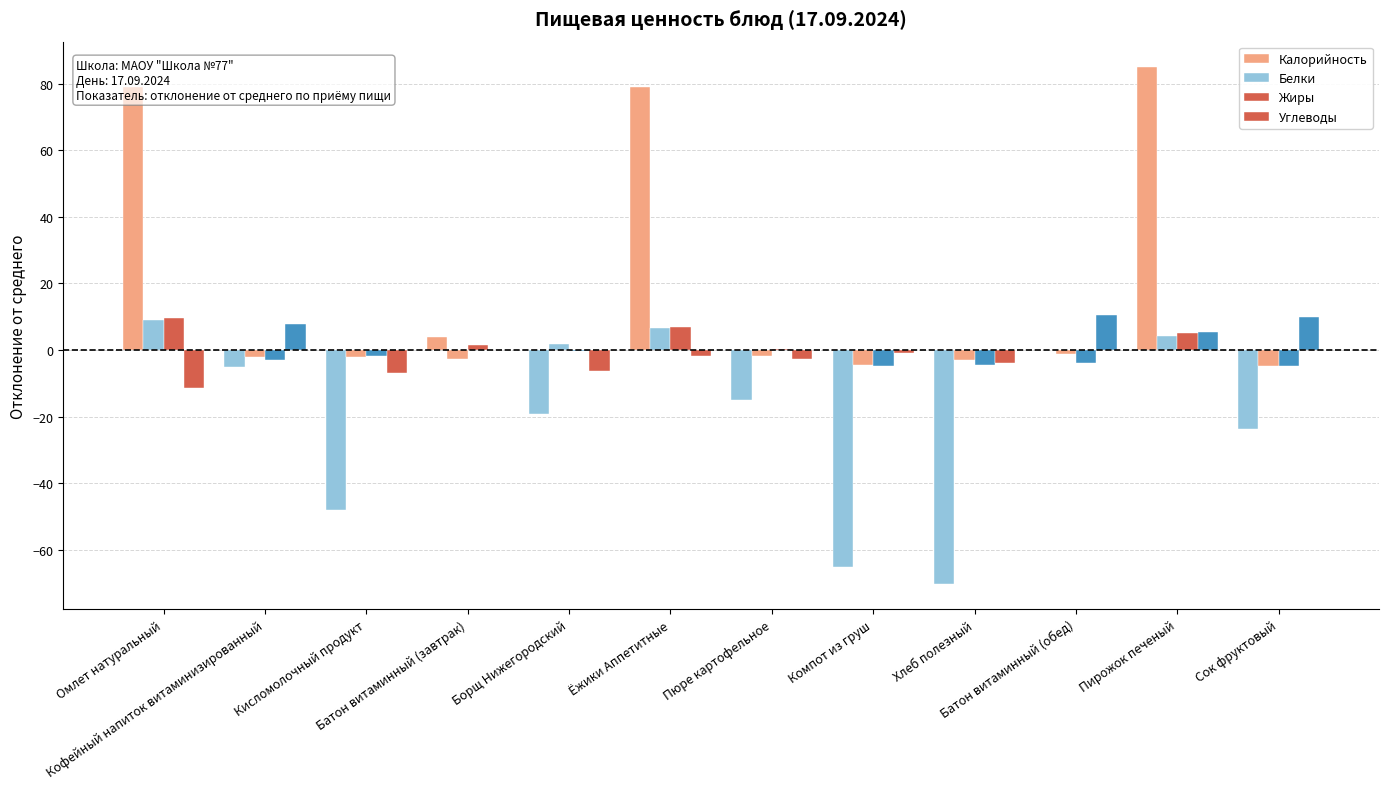

Reading left to right, transcribe all the data shown in this chart.

Калорийность: Омлет натуральный=78.9	Кофейный напиток витаминизированный=-5.1	Кисломолочный продукт=-48.1	Батон витаминный (завтрак)=3.9	Борщ Нижегородский=-19.1	Ёжики Аппетитные=78.9	Пюре картофельное=-15.1	Компот из груш=-65.1	Хлеб полезный=-70.1	Батон витаминный (обед)=0.1	Пирожок печеный=84.9	Сок фруктовый=-23.6
Белки: Омлет натуральный=9.2	Кофейный напиток витаминизированный=-2.0	Кисломолочный продукт=-1.9	Батон витаминный (завтрак)=-2.8	Борщ Нижегородский=1.9	Ёжики Аппетитные=6.6	Пюре картофельное=-1.6	Компот из груш=-4.5	Хлеб полезный=-2.9	Батон витаминный (обед)=-1.2	Пирожок печеный=4.4	Сок фруктовый=-4.7
Жиры: Омлет натуральный=9.8	Кофейный напиток витаминизированный=-3.0	Кисломолочный продукт=-1.7	Батон витаминный (завтрак)=1.7	Борщ Нижегородский=-0.3	Ёжики Аппетитные=6.9	Пюре картофельное=0.3	Компот из груш=-4.8	Хлеб полезный=-4.6	Батон витаминный (обед)=-4.0	Пирожок печеный=5.1	Сок фруктовый=-4.9
Углеводы: Омлет натуральный=-11.4	Кофейный напиток витаминизированный=7.7	Кисломолочный продукт=-6.8	Батон витаминный (завтрак)=0.0	Борщ Нижегородский=-6.4	Ёжики Аппетитные=-1.9	Пюре картофельное=-2.7	Компот из груш=-0.8	Хлеб полезный=-4.0	Батон витаминный (обед)=10.4	Пирожок печеный=5.5	Сок фруктовый=10.0